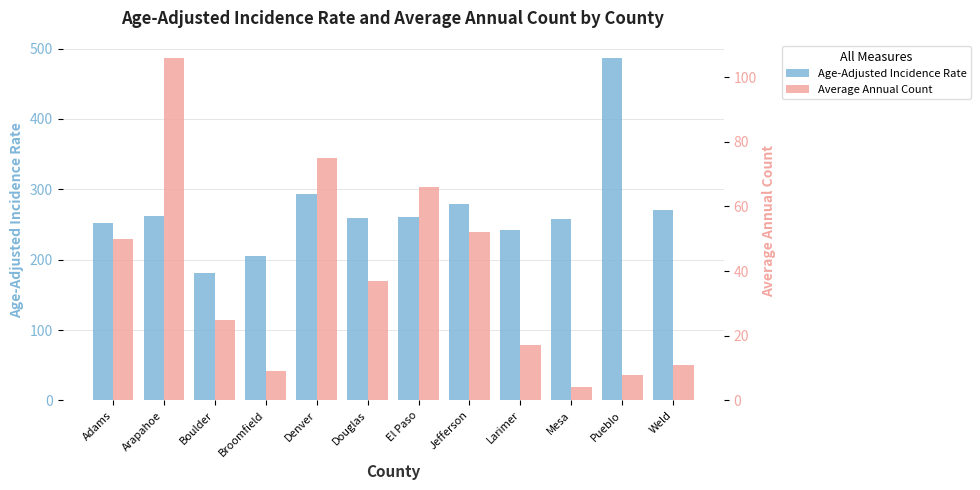

What is the difference between the Age-Adjusted Incidence Rate values at Larimer and Arapahoe?

19.6